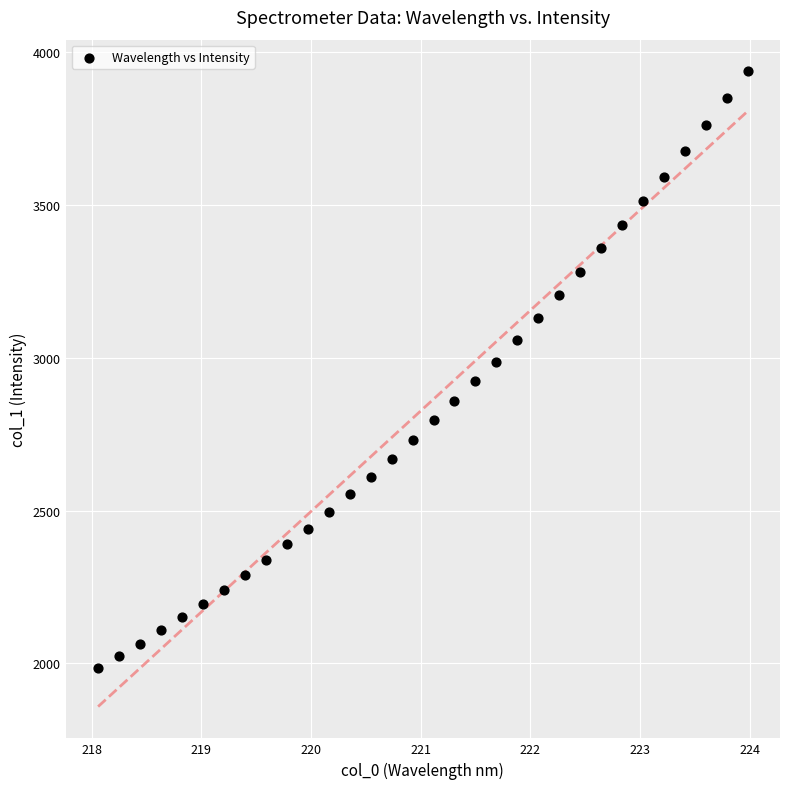

What is the range of X values (max minus min)?

5.9